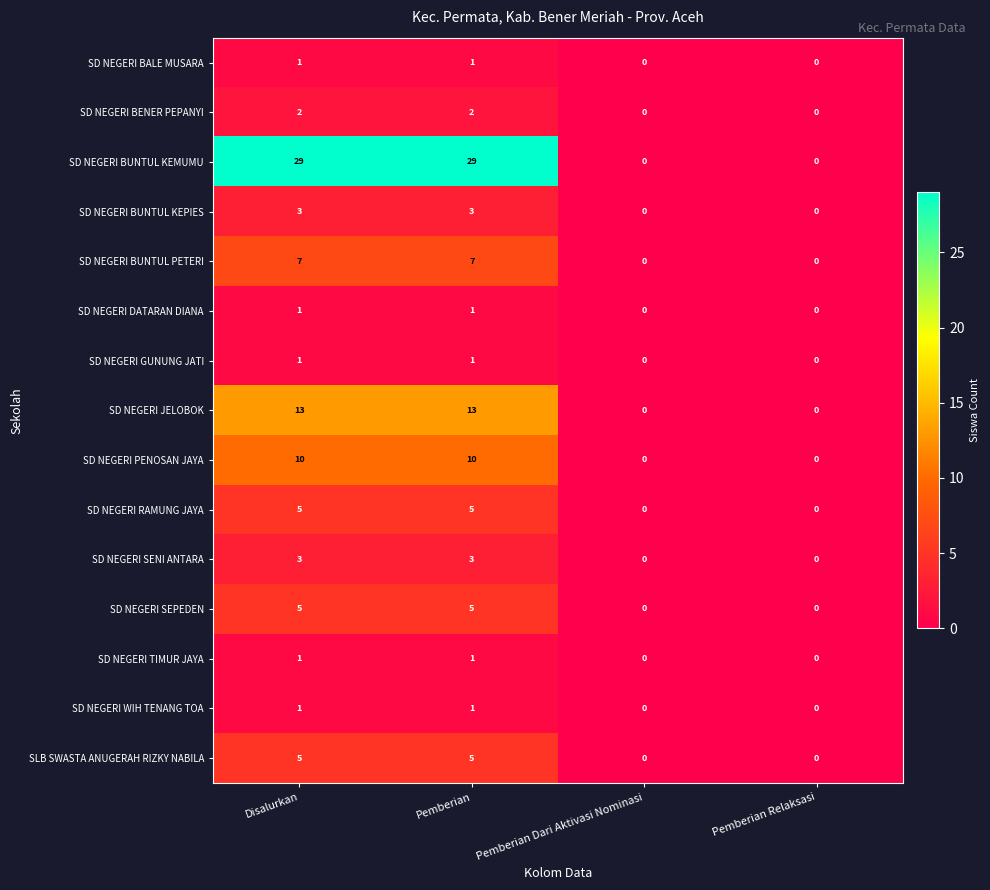

What is the difference between the highest and lowest values at Disalurkan?

28